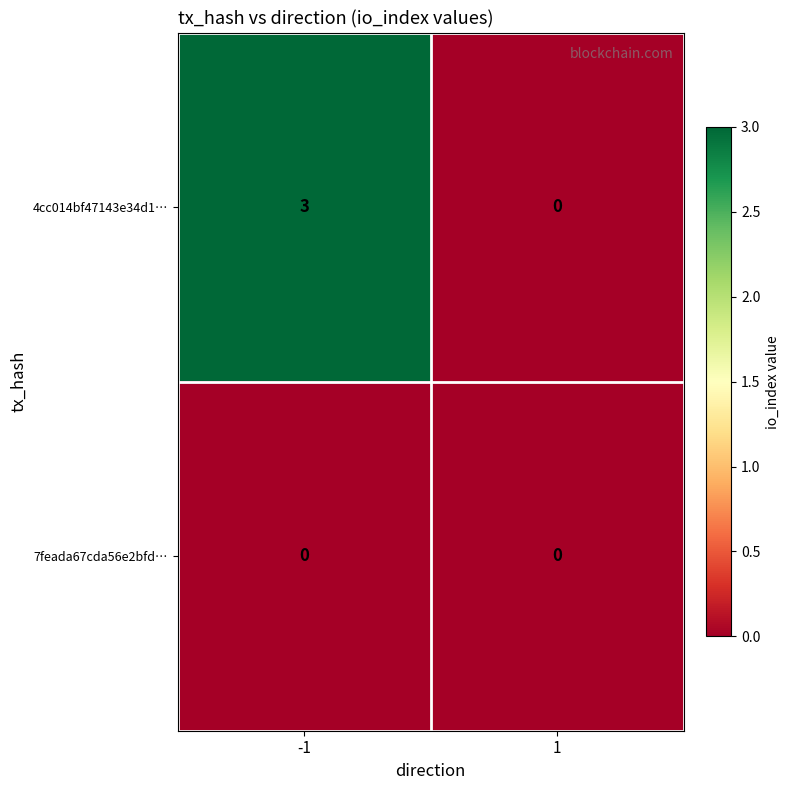

Reading right to left, transcribe all the data shown in this chart.

4cc014bf47143e34d1…: 0	3
7feada67cda56e2bfd…: 0	0